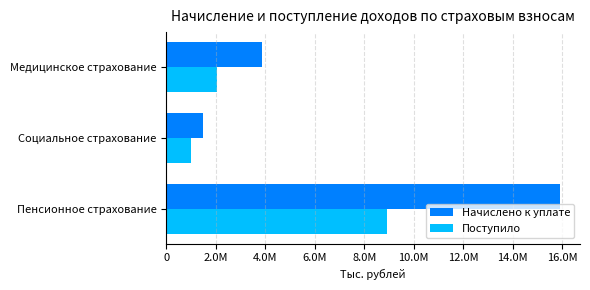

What are all the series names shown in the legend?

Начислено к уплате, Поступило